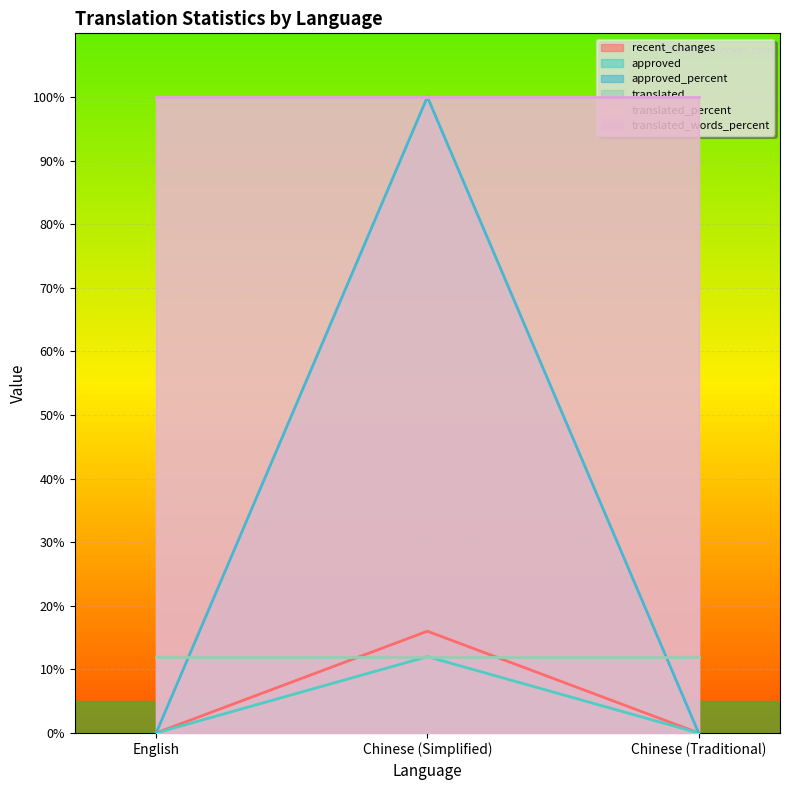

Which series has the widest spread of values?

approved_percent